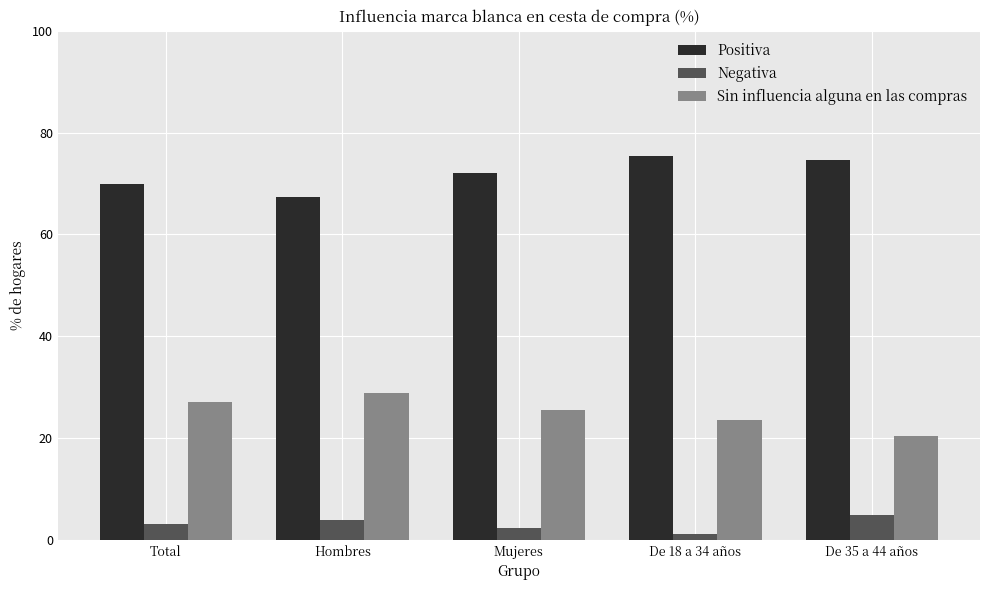

What is the total value across all series at De 35 a 44 años?

100.0